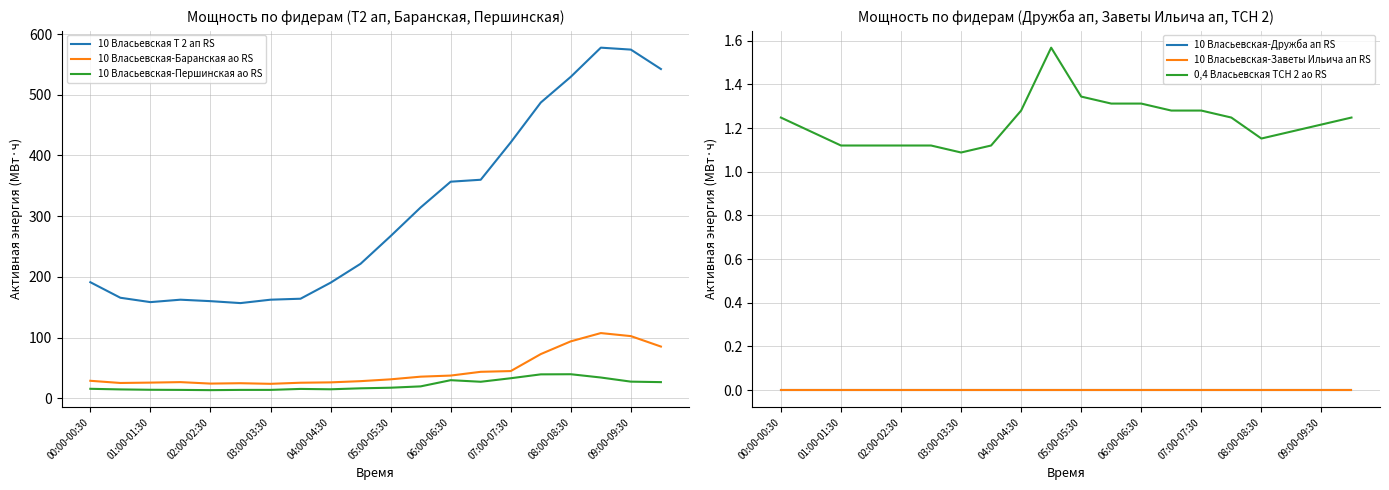

What is the highest value of the 10 Власьевская-Баранская ао RS series?

107.4